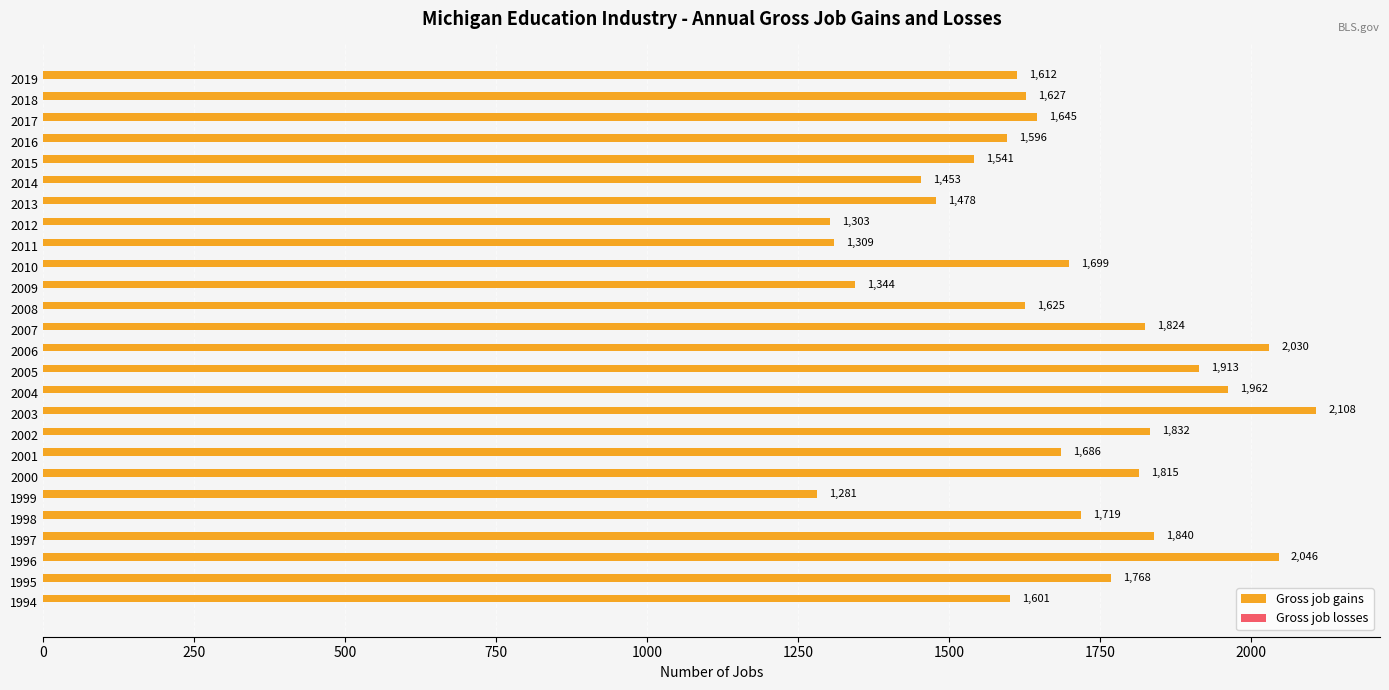

List the labels in order of value, largest first.

2003, 1996, 2006, 2004, 2005, 1997, 2002, 2007, 2000, 1995, 1998, 2010, 2001, 2017, 2018, 2008, 2019, 1994, 2016, 2015, 2013, 2014, 2009, 2011, 2012, 1999